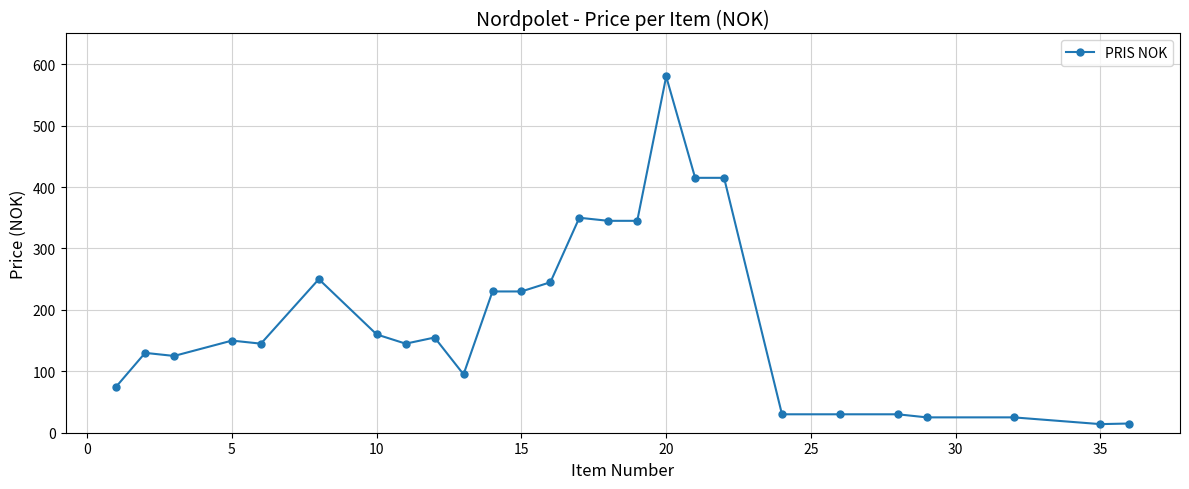

How many lines are shown in the chart?

1